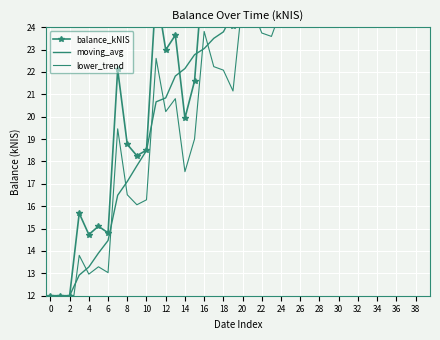

What is the total value across all series at 2?

34.6